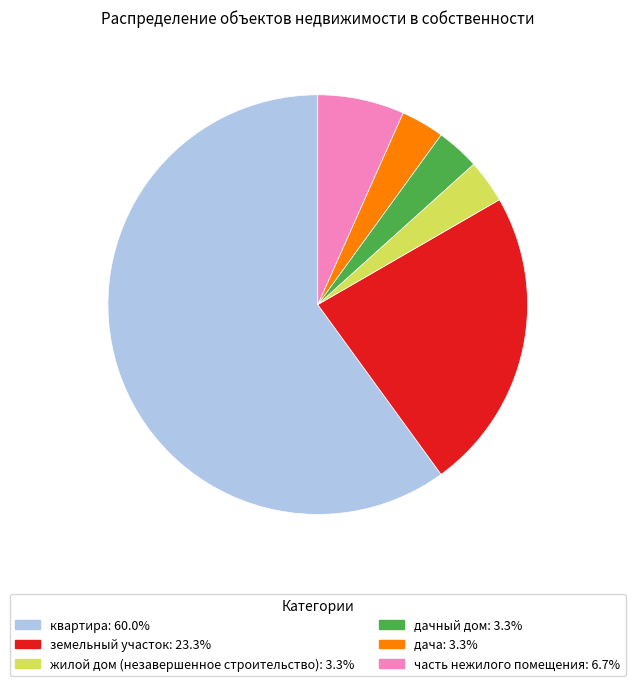

Approximately how many times larger is the value at квартира compared to дача?

18.0